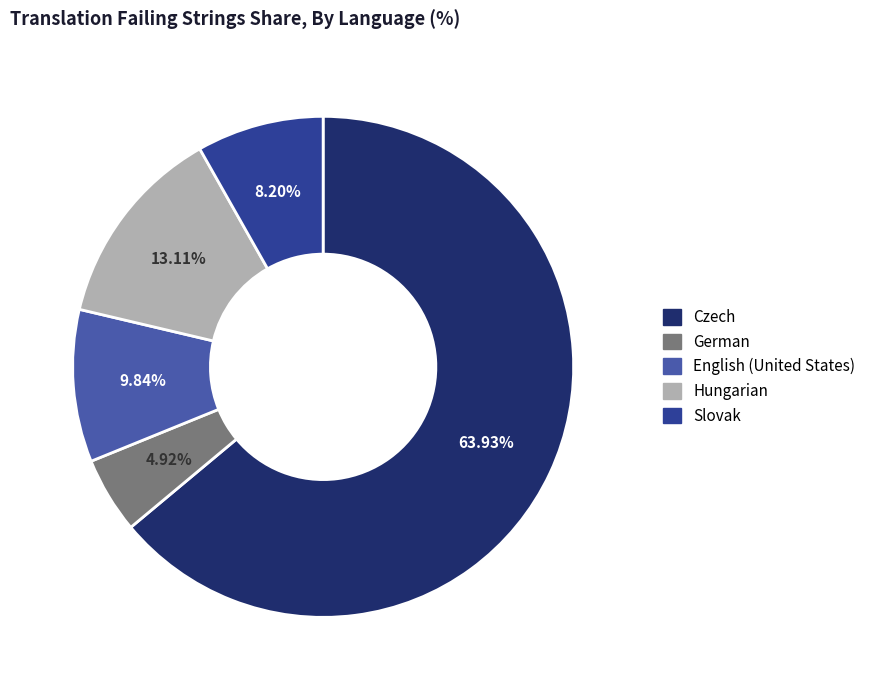

Is there a majority slice in this chart?

Yes